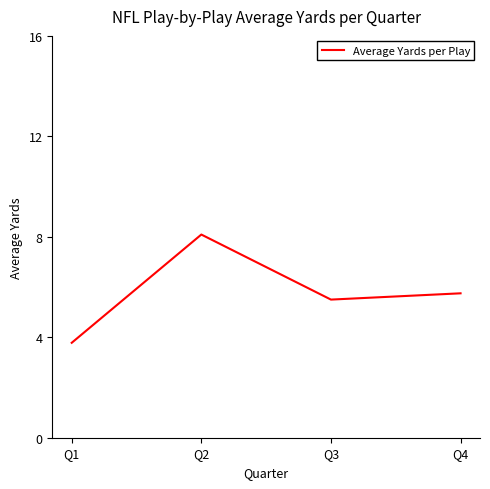

Reading left to right, transcribe all the data shown in this chart.

3.8	8.1	5.5	5.8